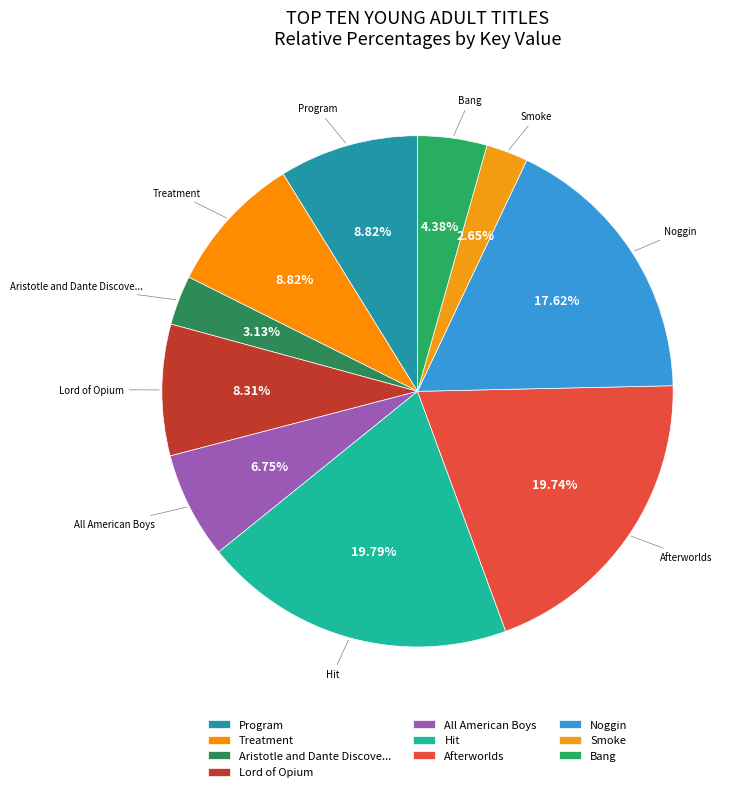

Is the sum of Lord of Opium and Noggin greater than half?

No